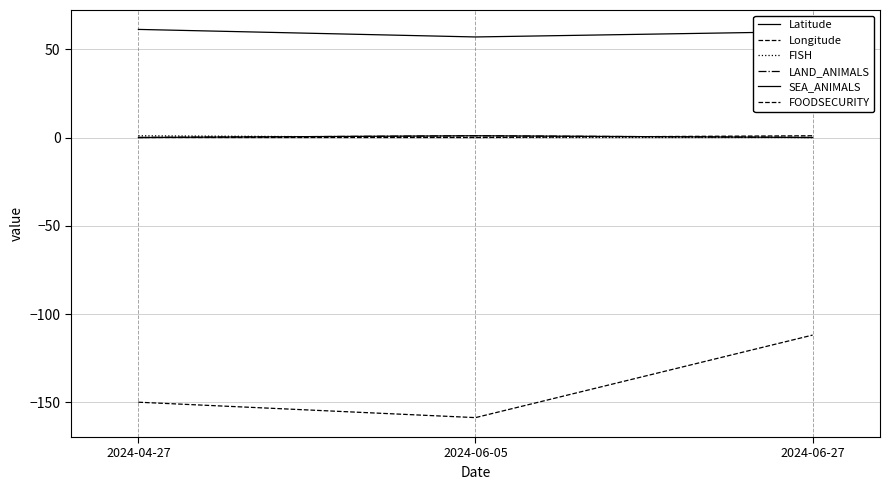

How many lines are shown in the chart?

6